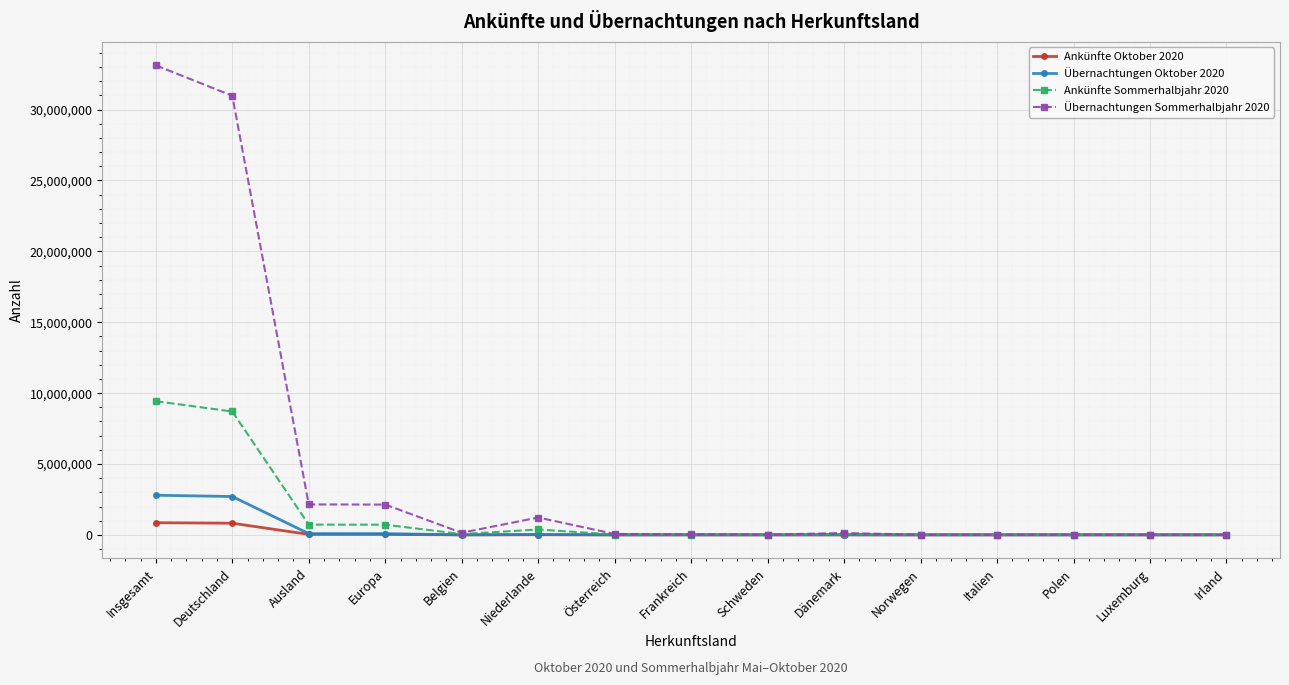

Which series has the widest spread of values?

Übernachtungen Sommerhalbjahr 2020